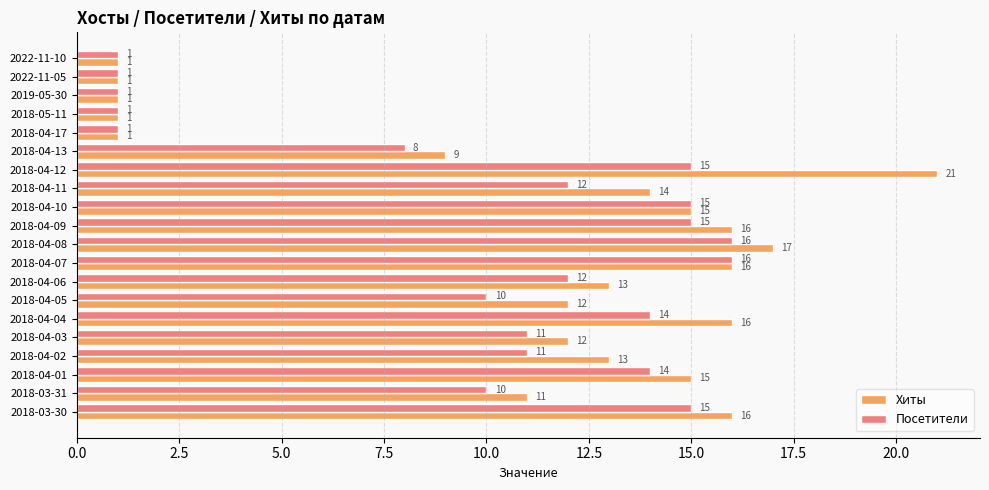

What is the difference between the maximum and minimum values in the Хиты series?

20